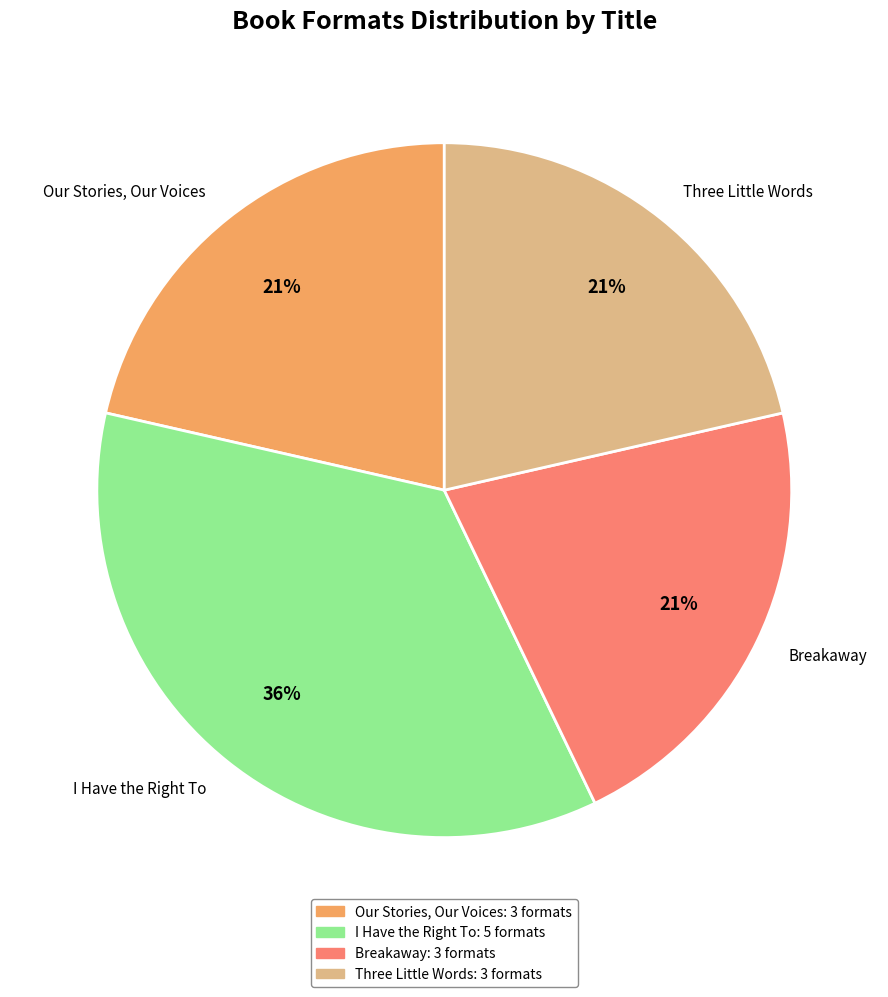

To the nearest percent, what percentage of the pie is Three Little Words?

21%